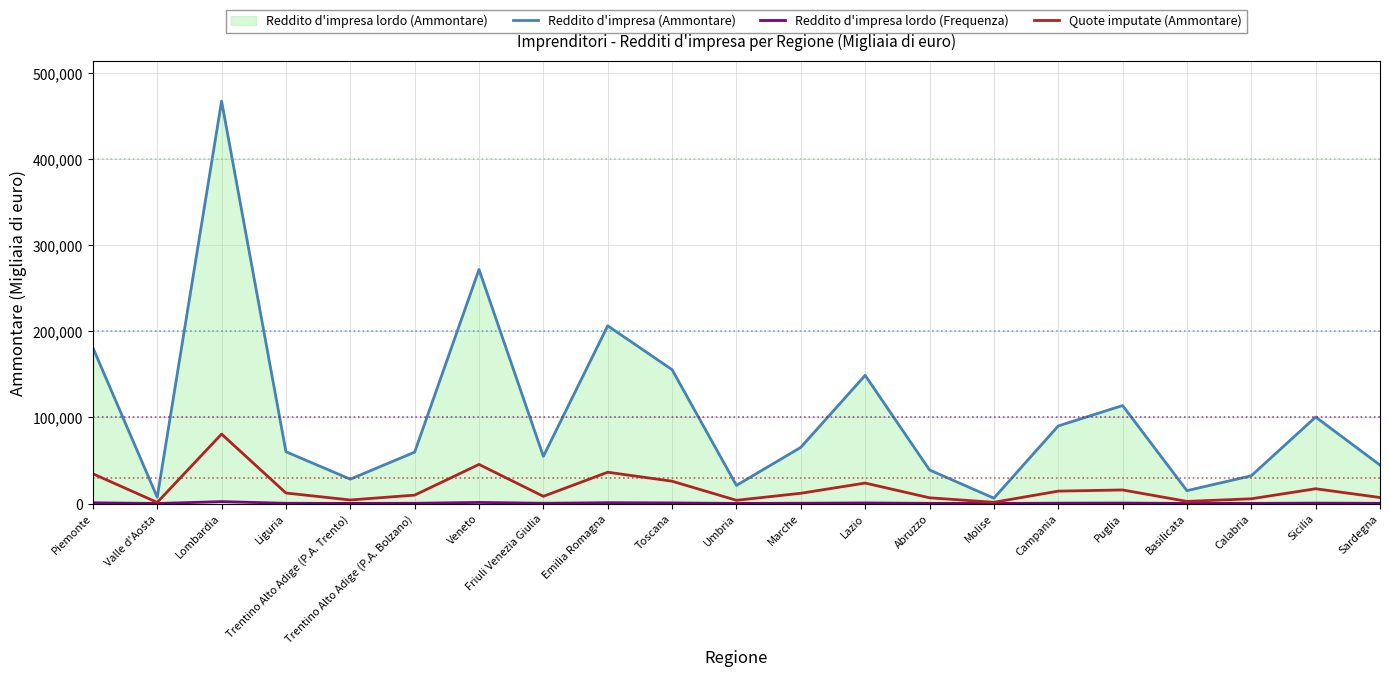

At which label is Reddito d'impresa (Ammontare) closest to 236716?

Emilia Romagna